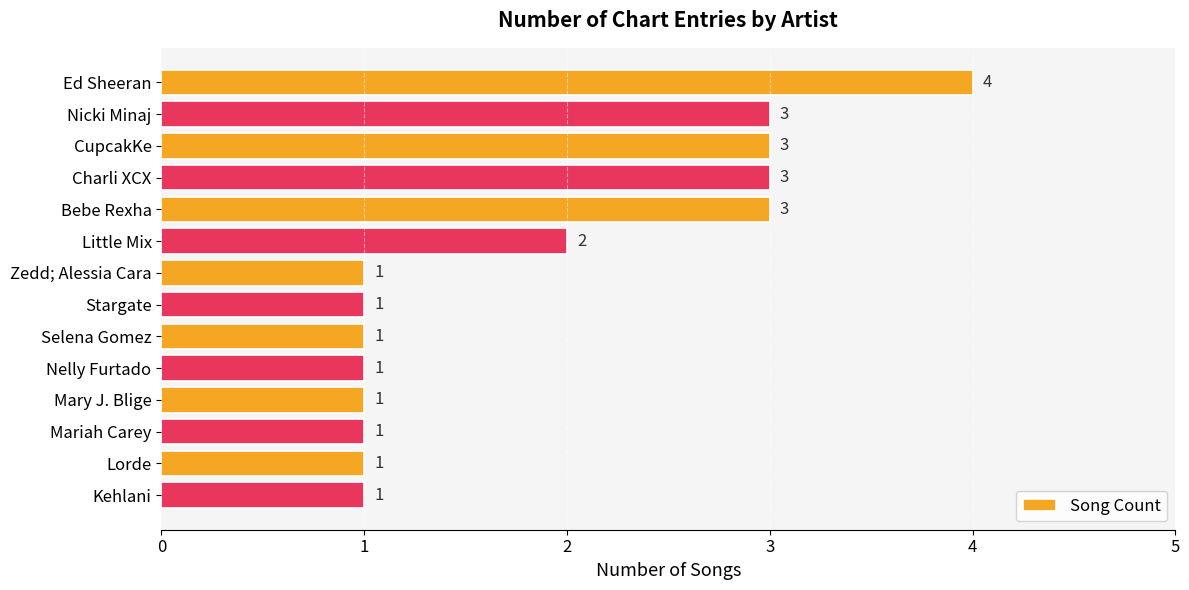

Reading top to bottom, list all the values displayed in this chart.

Ed Sheeran=4	Nicki Minaj=3	CupcakKe=3	Charli XCX=3	Bebe Rexha=3	Little Mix=2	Zedd; Alessia Cara=1	Stargate=1	Selena Gomez=1	Nelly Furtado=1	Mary J. Blige=1	Mariah Carey=1	Lorde=1	Kehlani=1